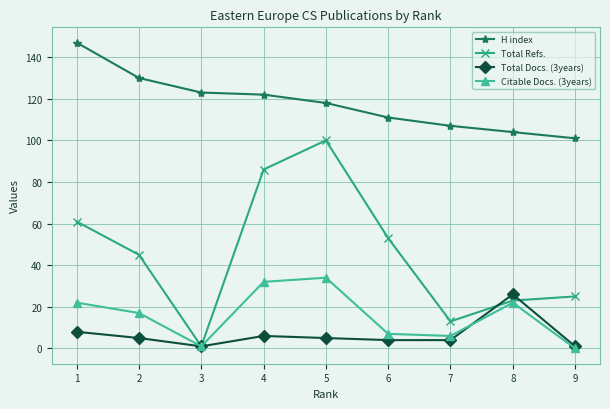

True or false: H index and Total Refs. cross at least once.

False